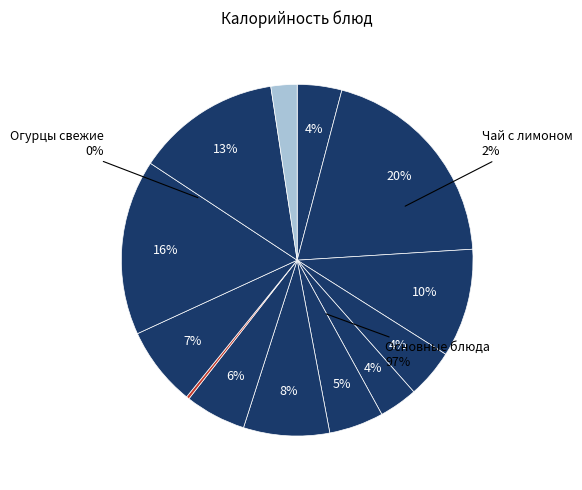

Is it true that Чай с лимоном is 2% of the pie?

True